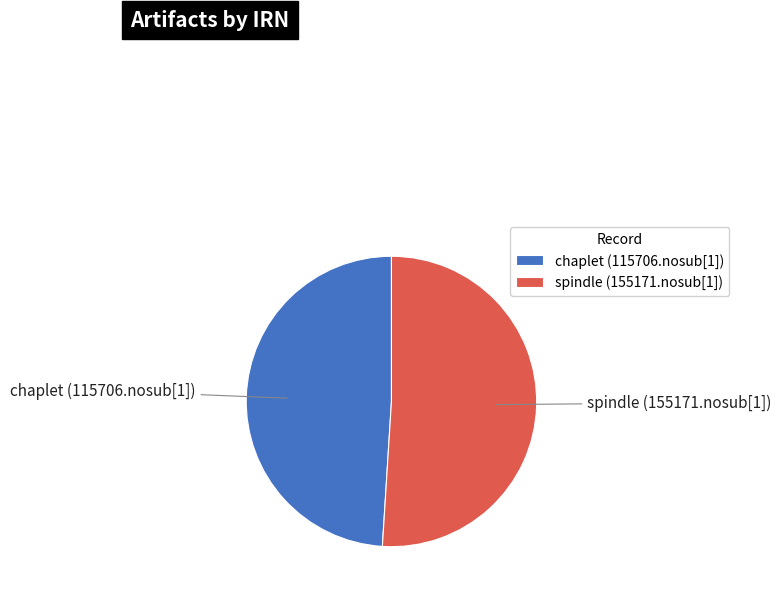

Do chaplet (115706.nosub[1]) and spindle (155171.nosub[1]) together represent more than half of the pie?

Yes